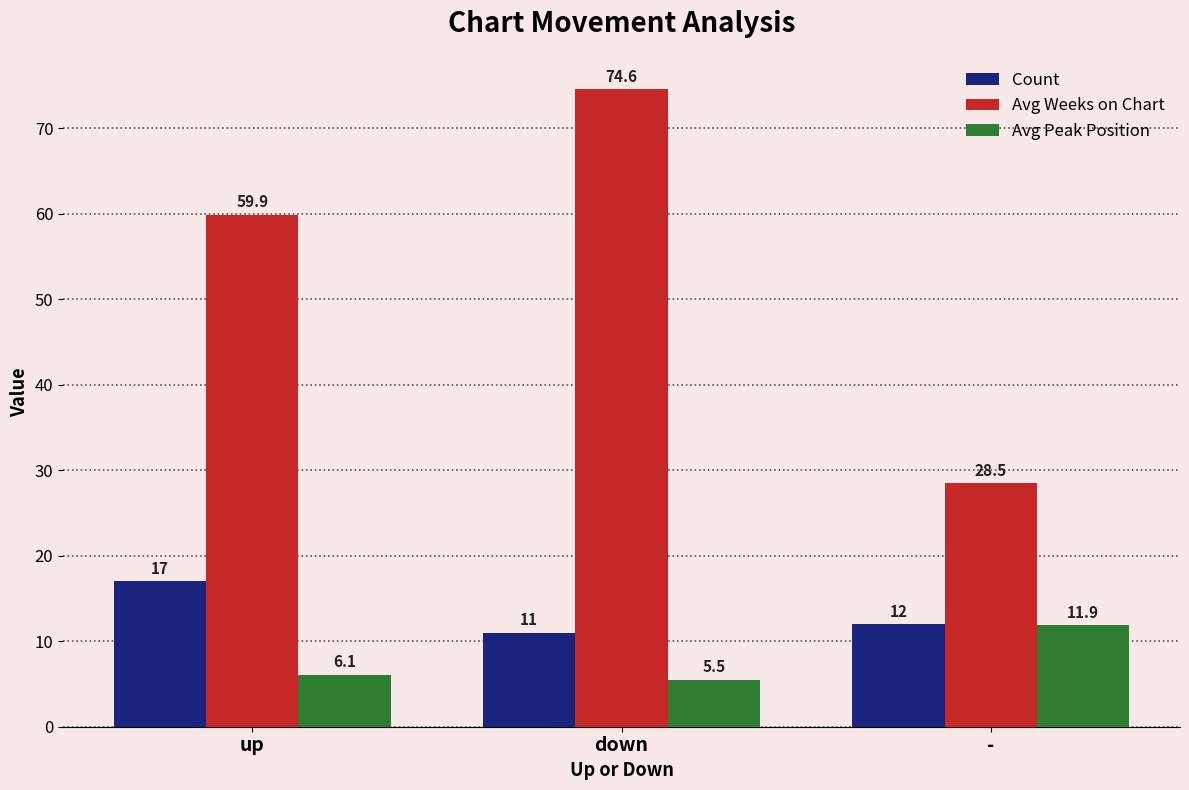

What is the maximum value for Avg Weeks on Chart?

74.6